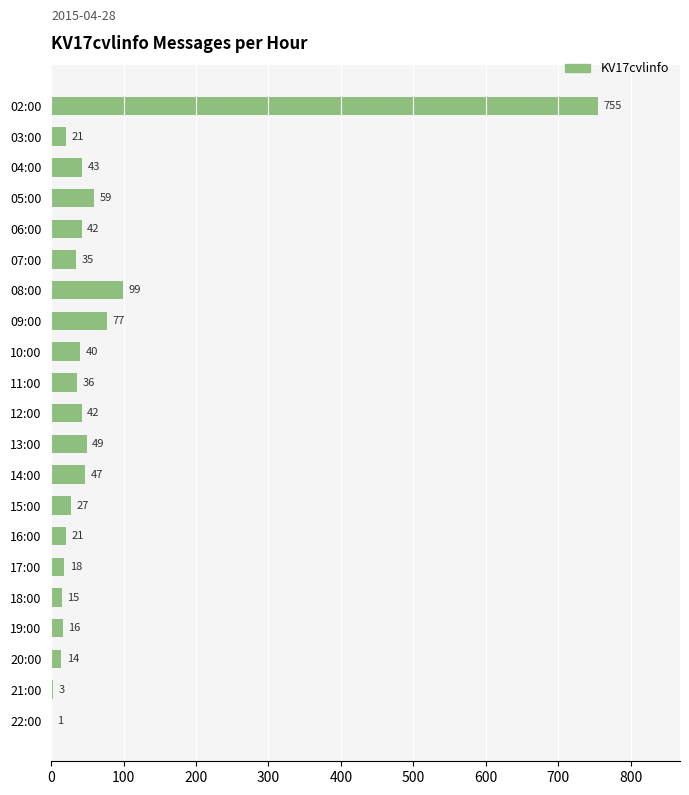

What is the greatest value displayed?

755